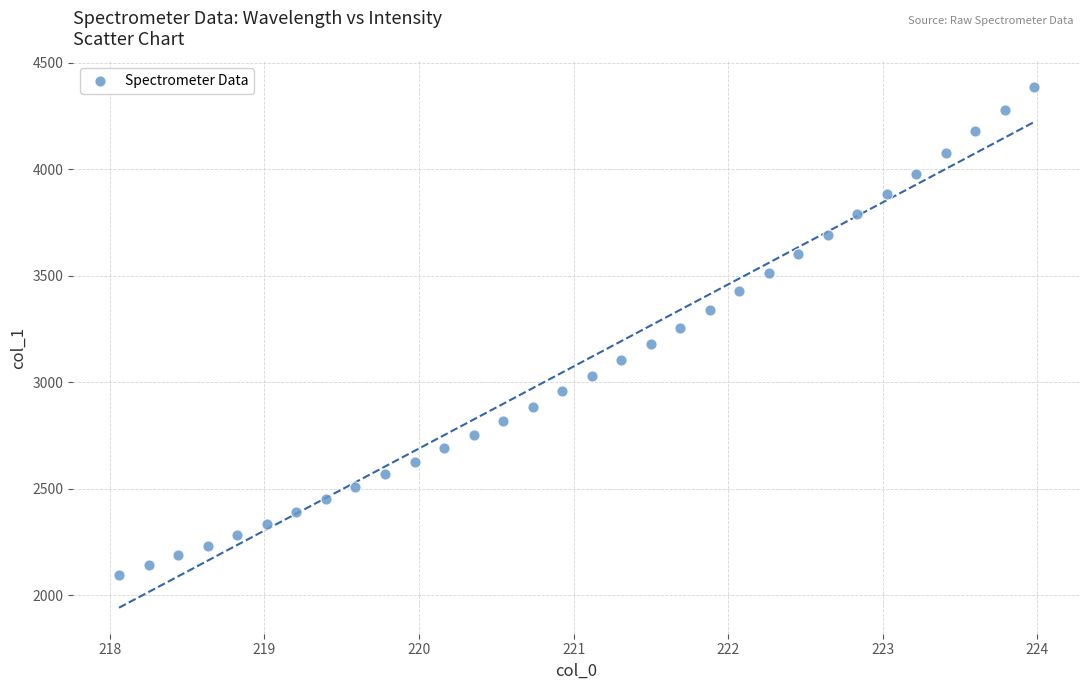

What is the range of Y values (max minus min)?

2286.4